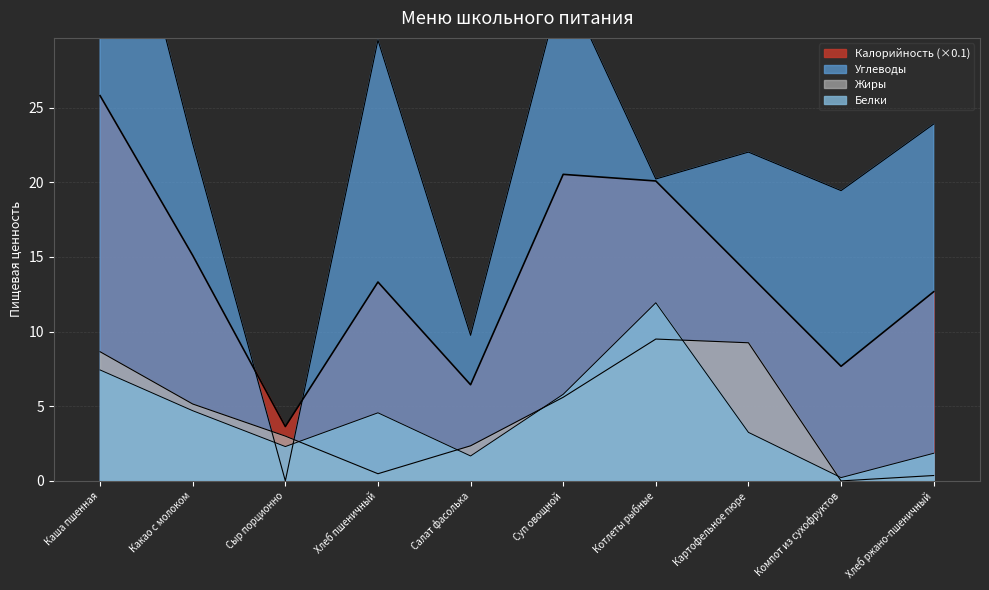

Reading left to right, transcribe all the data shown in this chart.

Калорийность: Каша пшенная=25.8	Какао с молоком=15.1	Сыр порционно=3.6	Хлеб пшеничный=13.3	Салат фасолька=6.4	Суп овощной=20.5	Котлеты рыбные=20.1	Картофельное пюре=13.9	Компот из сухофруктов=7.7	Хлеб ржано-пшеничный=12.7
Белки: Каша пшенная=7.4	Какао с молоком=4.7	Сыр порционно=2.3	Хлеб пшеничный=4.6	Салат фасолька=1.7	Суп овощной=5.8	Котлеты рыбные=11.9	Картофельное пюре=3.2	Компот из сухофруктов=0.2	Хлеб ржано-пшеничный=1.9
Жиры: Каша пшенная=8.7	Какао с молоком=5.2	Сыр порционно=3.0	Хлеб пшеничный=0.5	Салат фасолька=2.4	Суп овощной=5.6	Котлеты рыбные=9.5	Картофельное пюре=9.2	Компот из сухофруктов=0.0	Хлеб ржано-пшеничный=0.4
Углеводы: Каша пшенная=46.9	Какао с молоком=22.6	Сыр порционно=0.0	Хлеб пшеничный=29.5	Салат фасолька=9.8	Суп овощной=33.6	Котлеты рыбные=20.2	Картофельное пюре=22.0	Компот из сухофруктов=19.4	Хлеб ржано-пшеничный=23.9